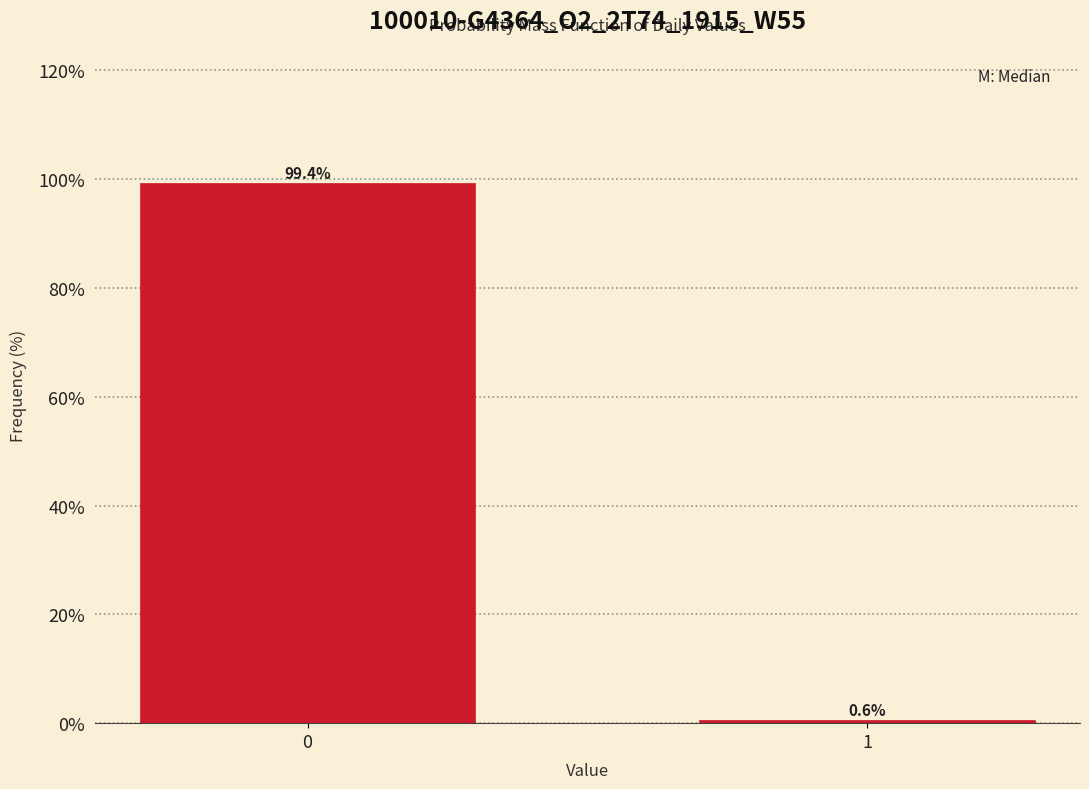

Reading left to right, extract all data points from this chart.

0=99.4	1=0.6